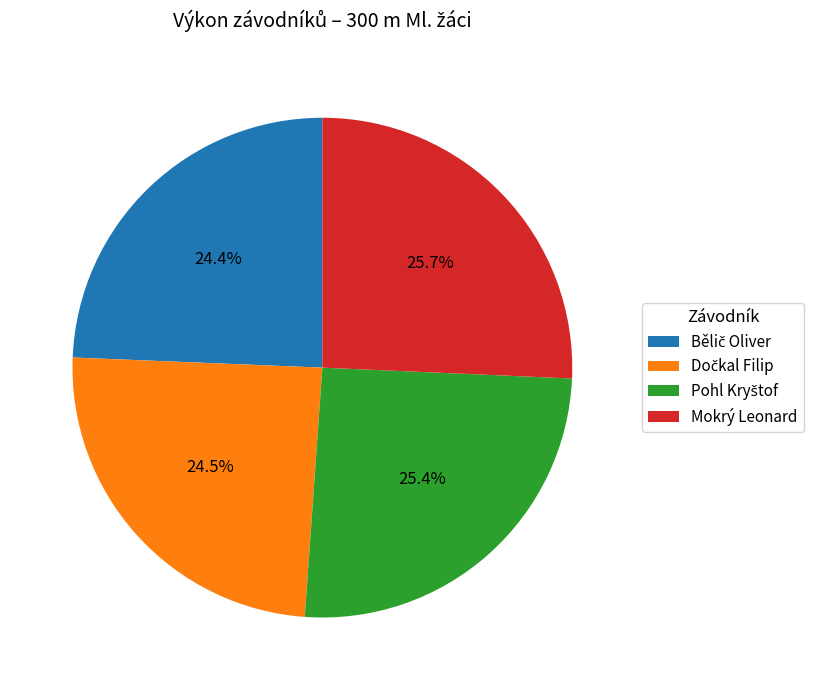

True or false: Mokrý Leonard accounts for 26% of the total.

True